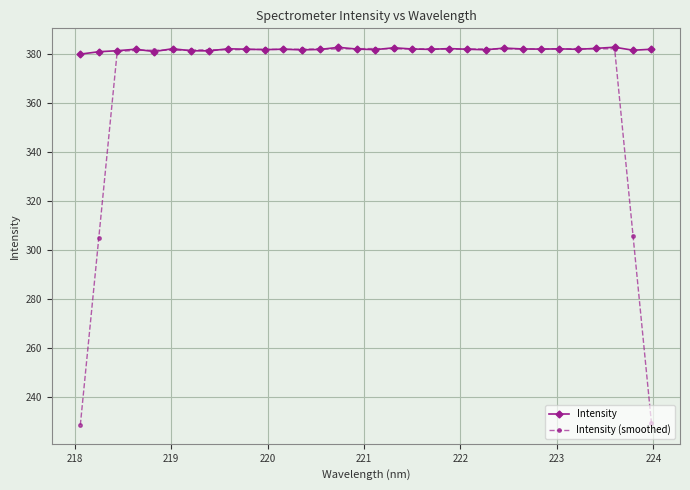

Which series has the widest spread of values?

Intensity (smoothed)